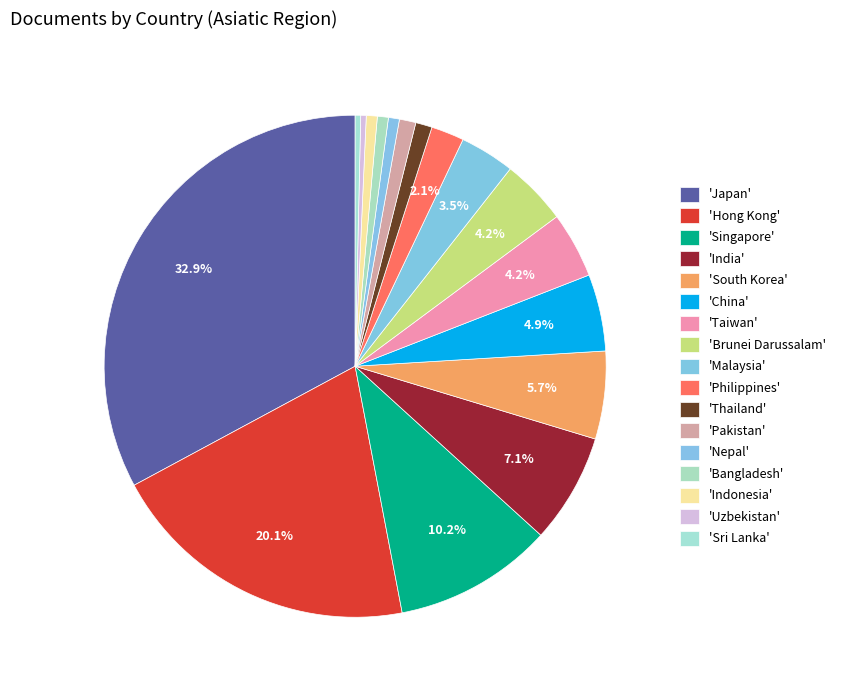

How many segments does this pie chart have?

17